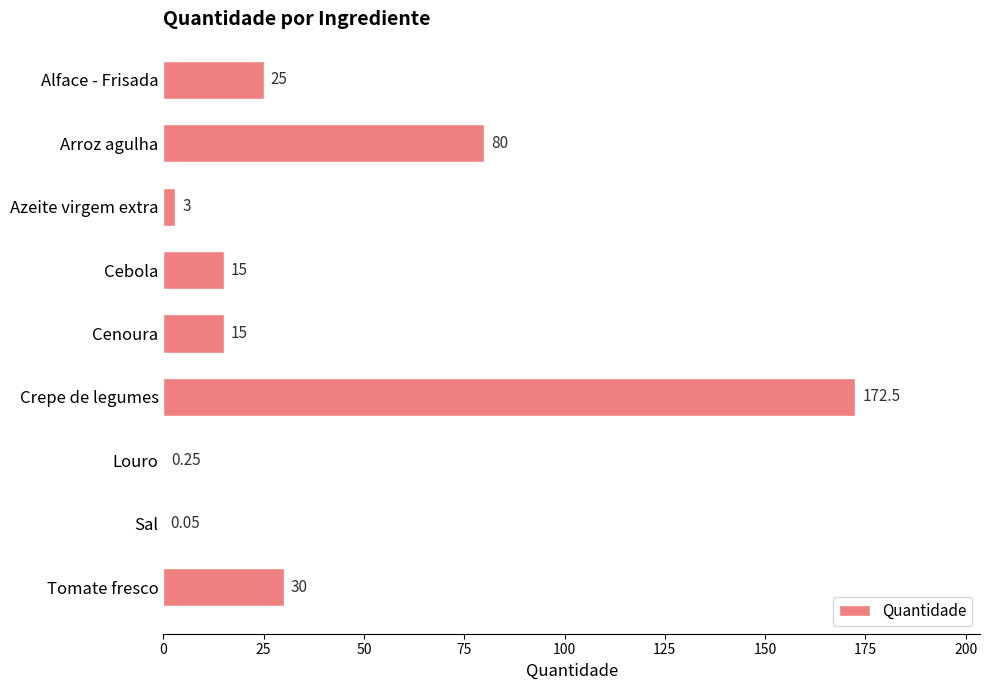

Which label corresponds to the largest value in the chart?

Crepe de legumes